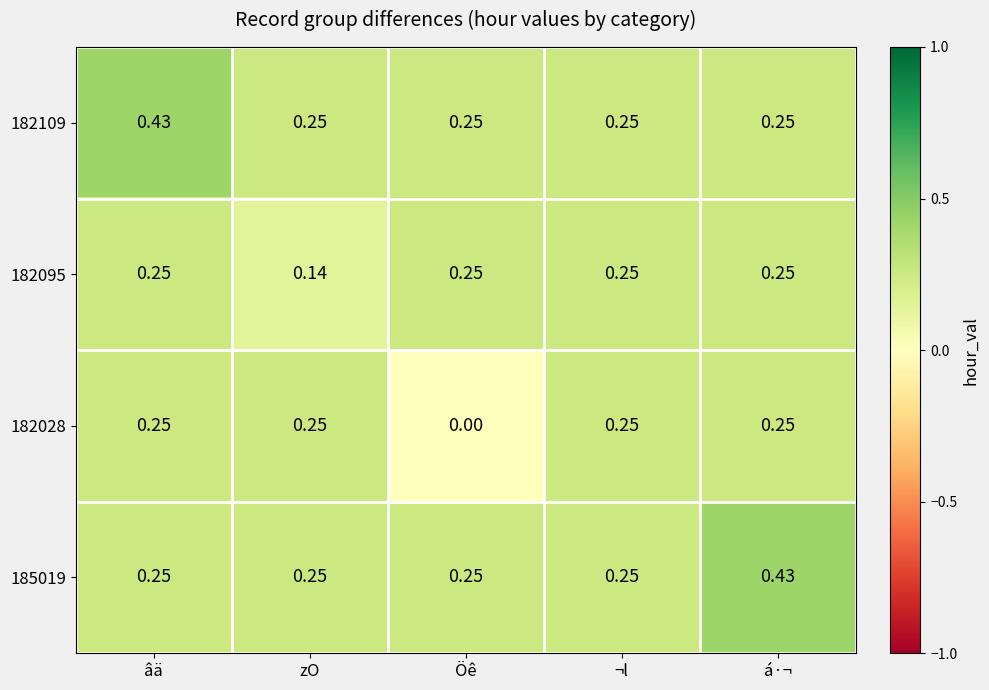

Which label corresponds to the smallest value in the chart?

Öê